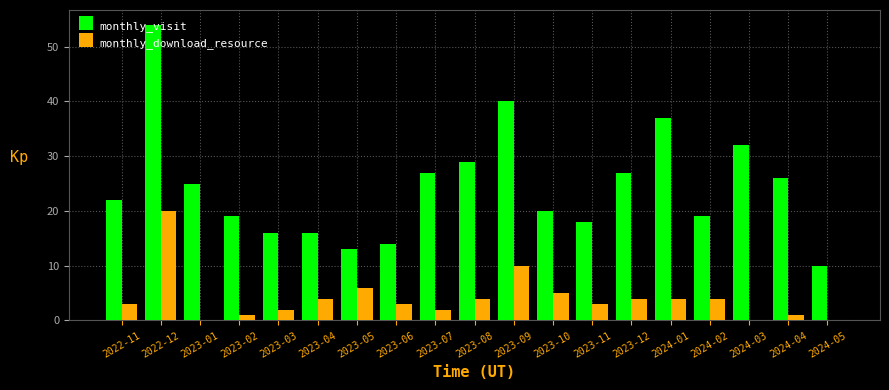

Which series has the widest spread of values?

monthly_visit